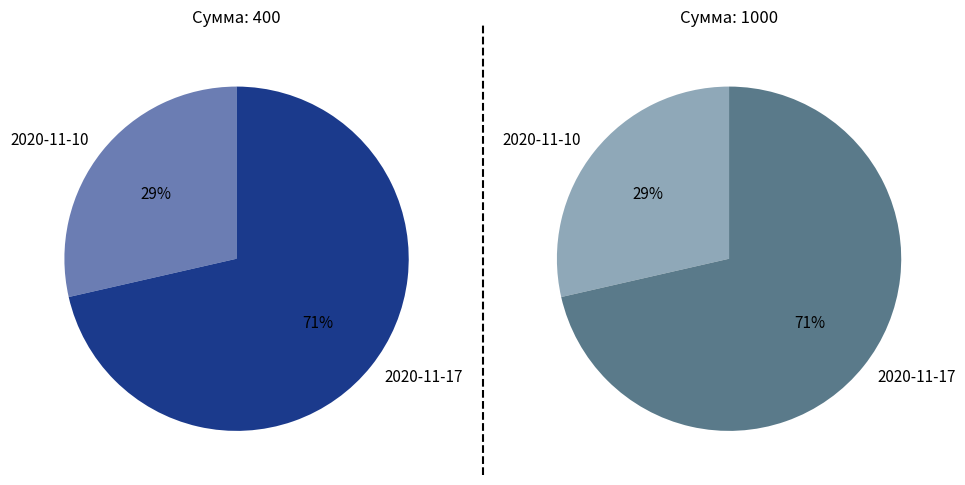

Rank the categories by value from lowest to highest.

2020-11-10, 2020-11-17